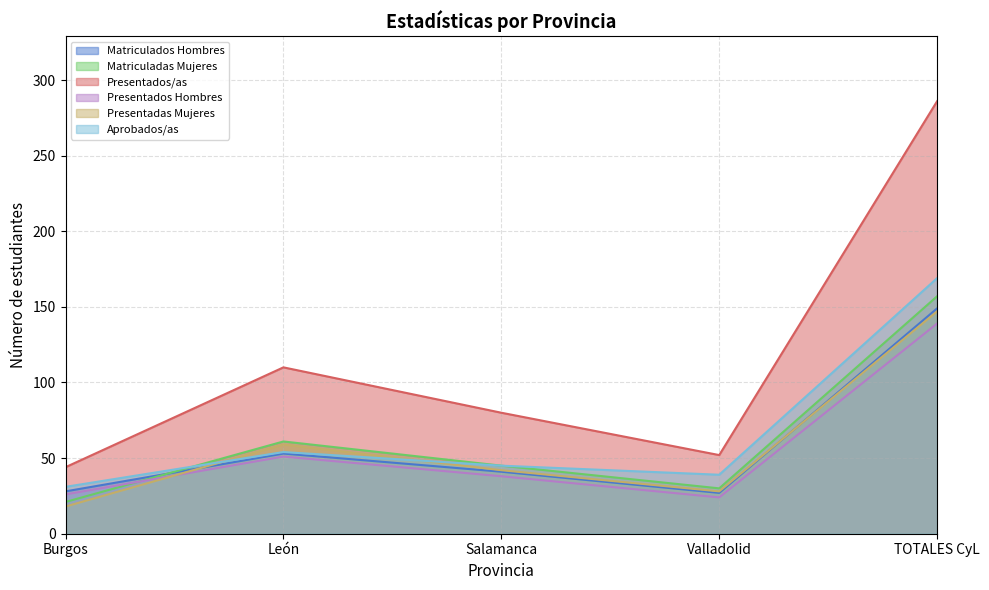

Reading left to right, list all the values displayed in this chart.

Matriculados Hombres: Burgos=28	León=53	Salamanca=41	Valladolid=27	TOTALES CyL=149
Matriculadas Mujeres: Burgos=21	León=61	Salamanca=45	Valladolid=30	TOTALES CyL=157
Presentados/as: Burgos=44	León=110	Salamanca=80	Valladolid=52	TOTALES CyL=286
Presentados Hombres: Burgos=26	León=51	Salamanca=38	Valladolid=24	TOTALES CyL=139
Presentadas Mujeres: Burgos=18	León=59	Salamanca=42	Valladolid=28	TOTALES CyL=147
Aprobados/as: Burgos=31	León=54	Salamanca=45	Valladolid=39	TOTALES CyL=169